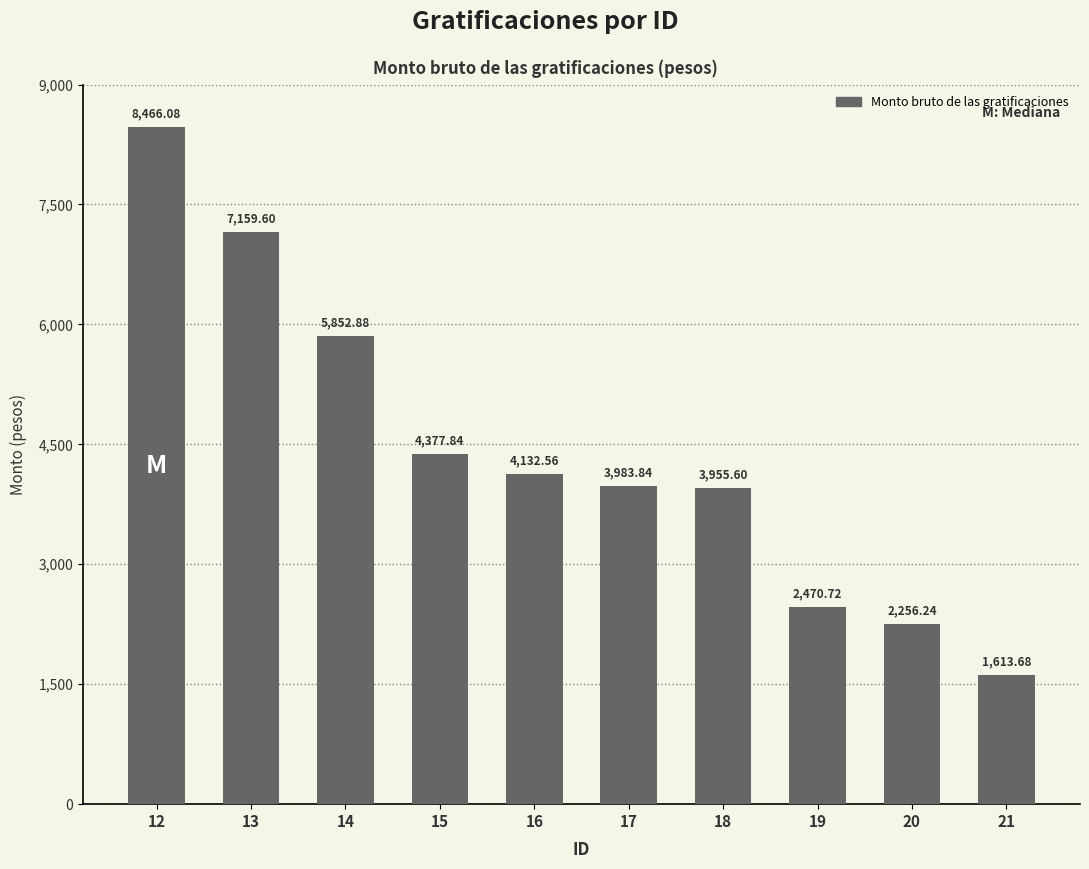

What is the sum of all values?

44269.0